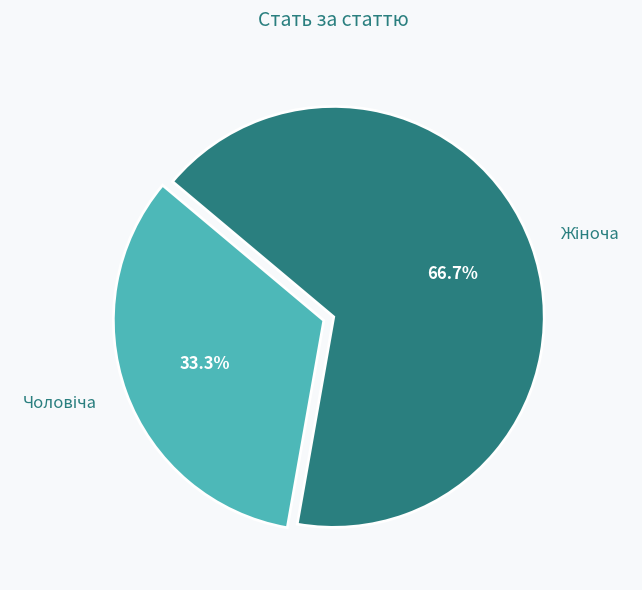

Is there a majority slice in this chart?

Yes